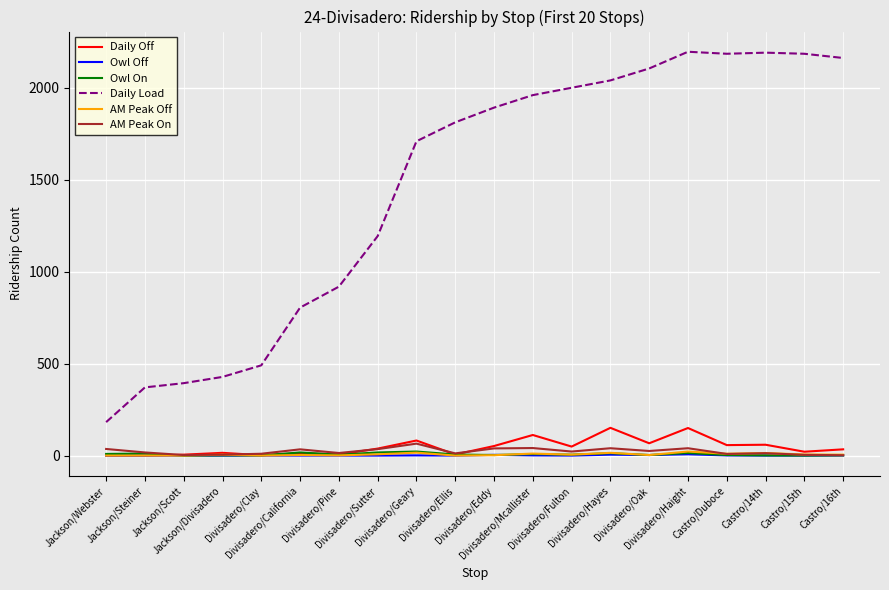

What is the total value across all series at Divisadero/Haight?

2430